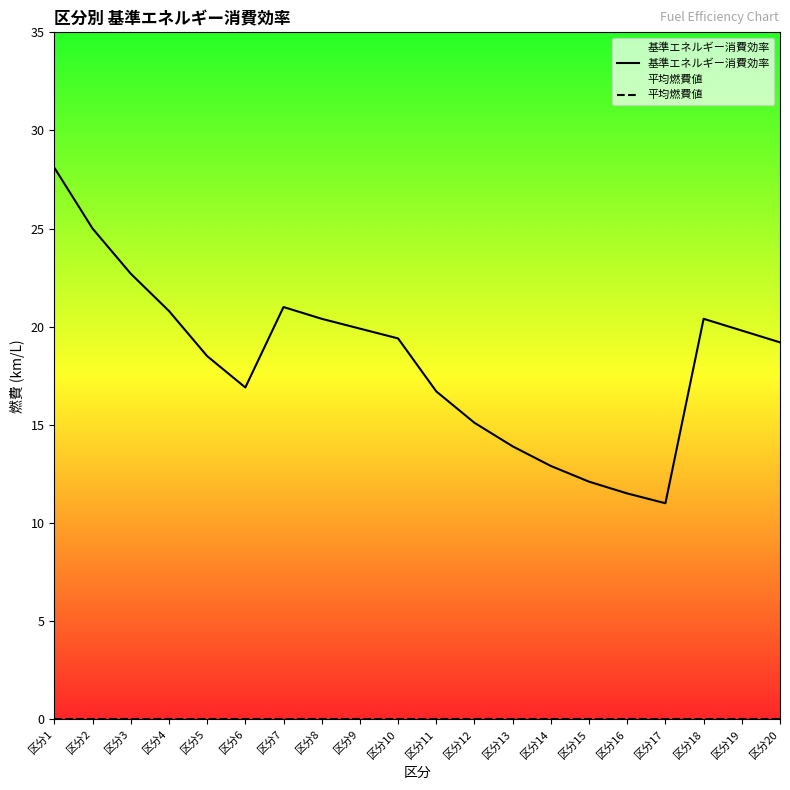

Reading right to left, extract all data points from this chart.

基準エネルギー消費効率: 区分20=19.2	区分19=19.8	区分18=20.4	区分17=11.0	区分16=11.5	区分15=12.1	区分14=12.9	区分13=13.9	区分12=15.1	区分11=16.7	区分10=19.4	区分9=19.9	区分8=20.4	区分7=21.0	区分6=16.9	区分5=18.5	区分4=20.8	区分3=22.7	区分2=25.0	区分1=28.1
平均燃費値: 区分20=0.0	区分19=0.0	区分18=0.0	区分17=0.0	区分16=0.0	区分15=0.0	区分14=0.0	区分13=0.0	区分12=0.0	区分11=0.0	区分10=0.0	区分9=0.0	区分8=0.0	区分7=0.0	区分6=0.0	区分5=0.0	区分4=0.0	区分3=0.0	区分2=0.0	区分1=0.0